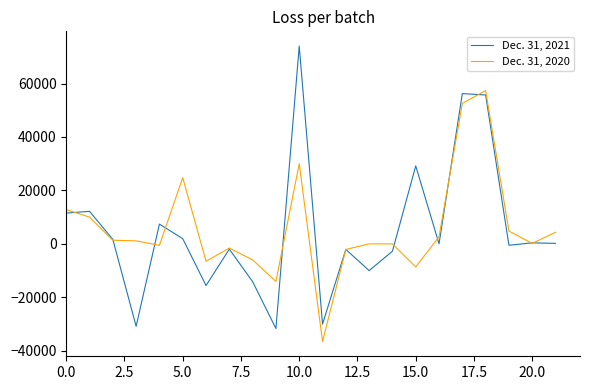

Is this an area chart (filled region under the line)?

No